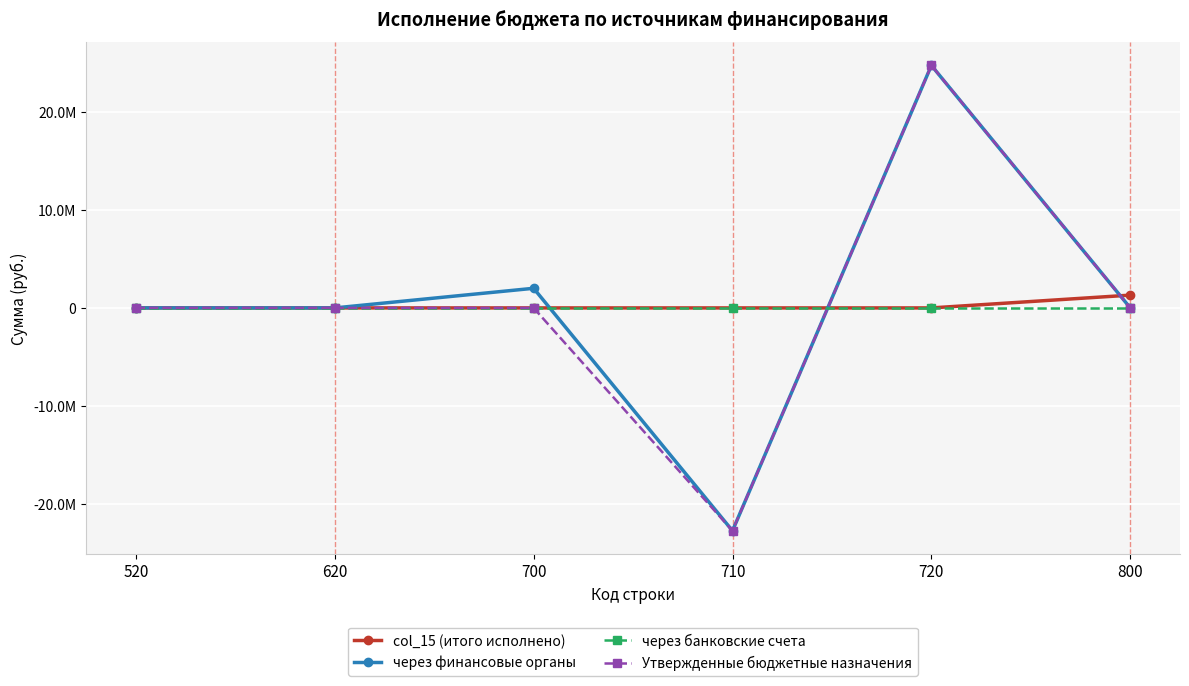

True or false: Утвержденные бюджетные назначения has a value of 0.0 at 520.

True